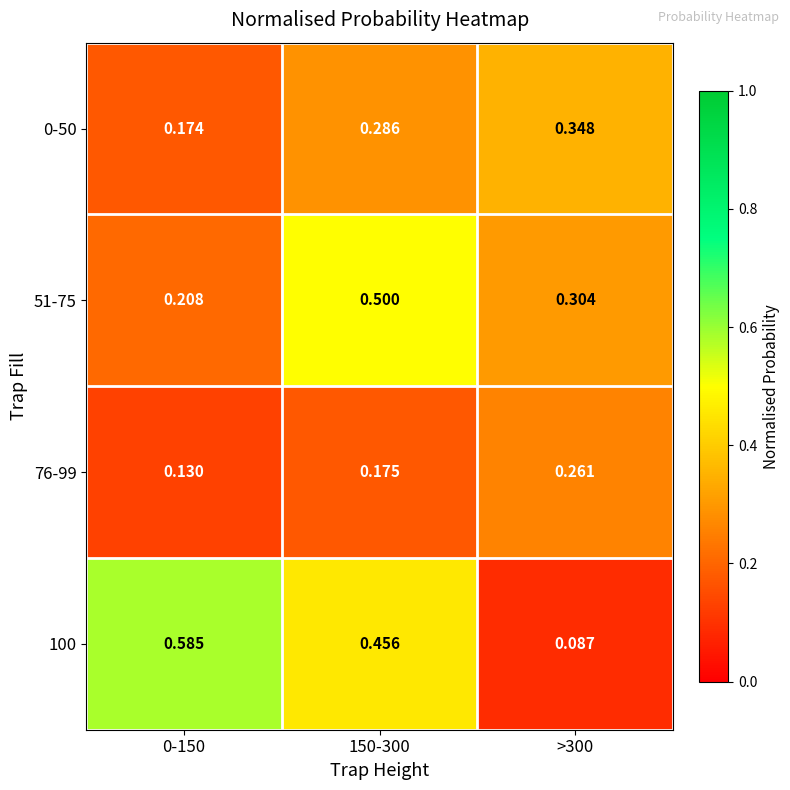

Reading left to right, extract all data points from this chart.

0-50: 0-150=0.2	150-300=0.3	>300=0.3
51-75: 0-150=0.2	150-300=0.5	>300=0.3
76-99: 0-150=0.1	150-300=0.2	>300=0.3
100: 0-150=0.6	150-300=0.5	>300=0.1